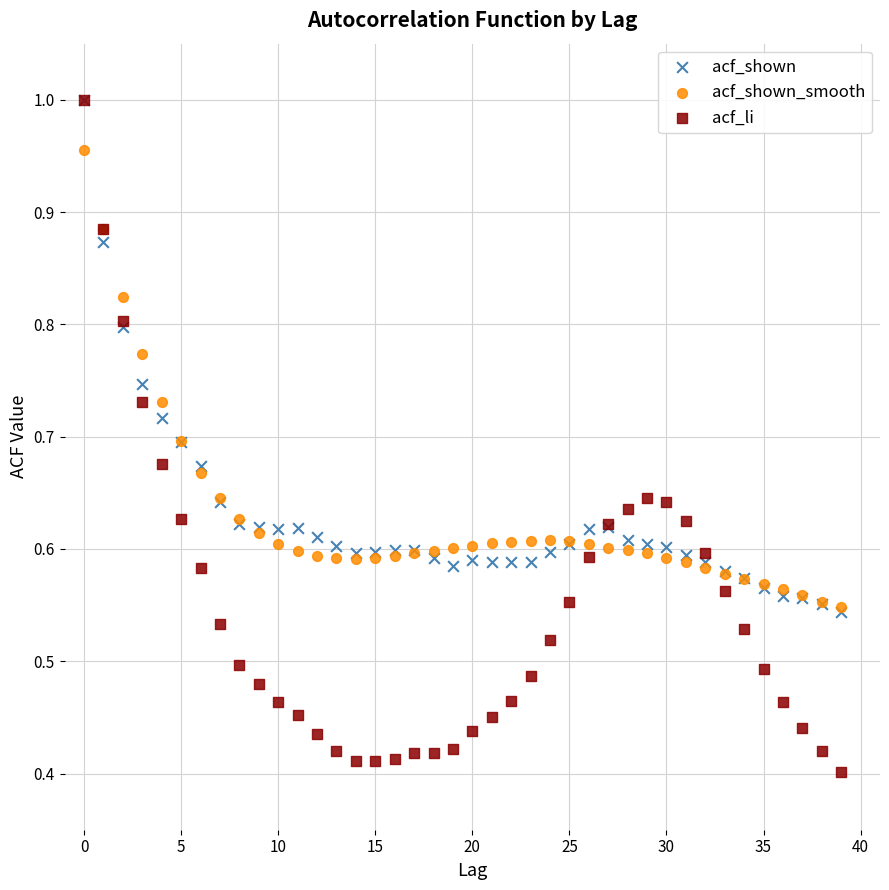

What are all the series names shown in the legend?

acf_shown, acf_shown_smooth, acf_li